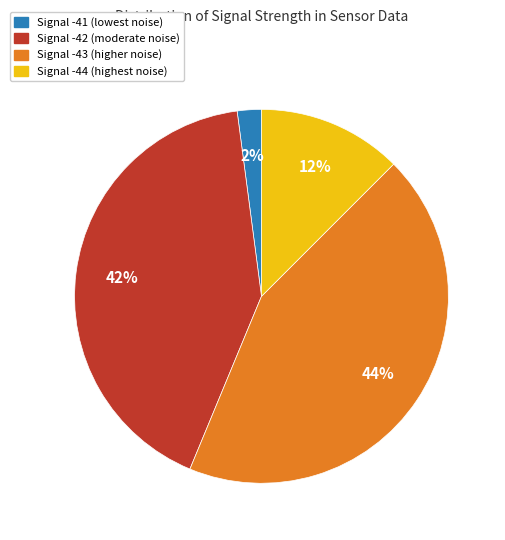

How many slices are in this pie chart?

4